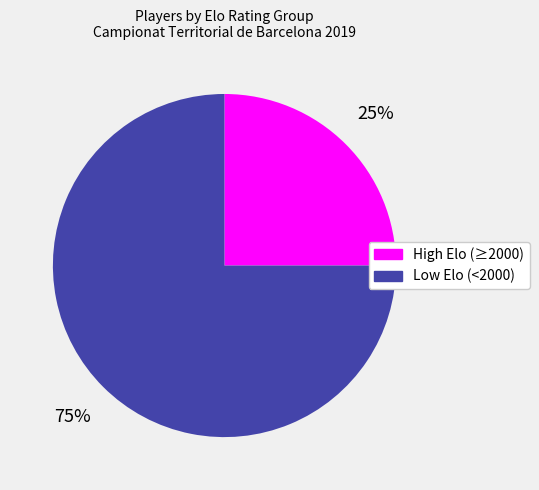

Is there a majority slice in this chart?

Yes